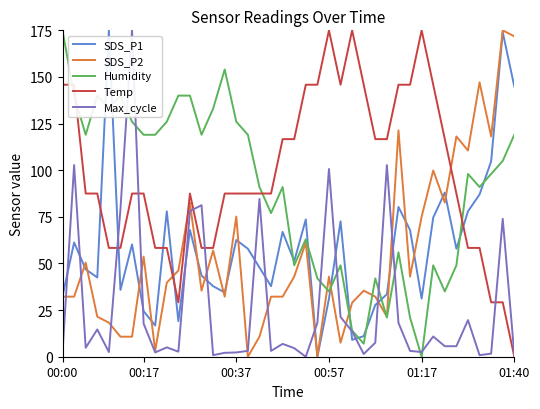

After their last crossing, which series has the higher values: Humidity or Temp?

Humidity